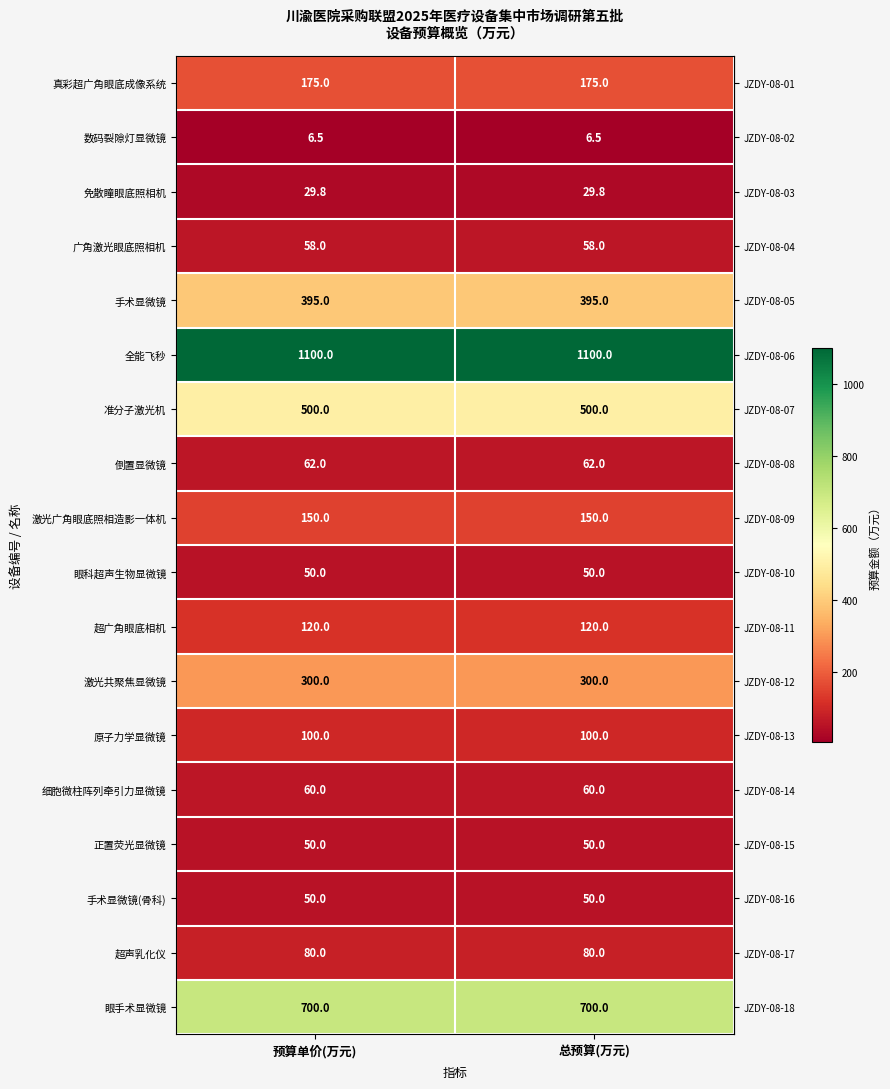

What is the spread (max minus min) of values at 总预算(万元)?

1093.5